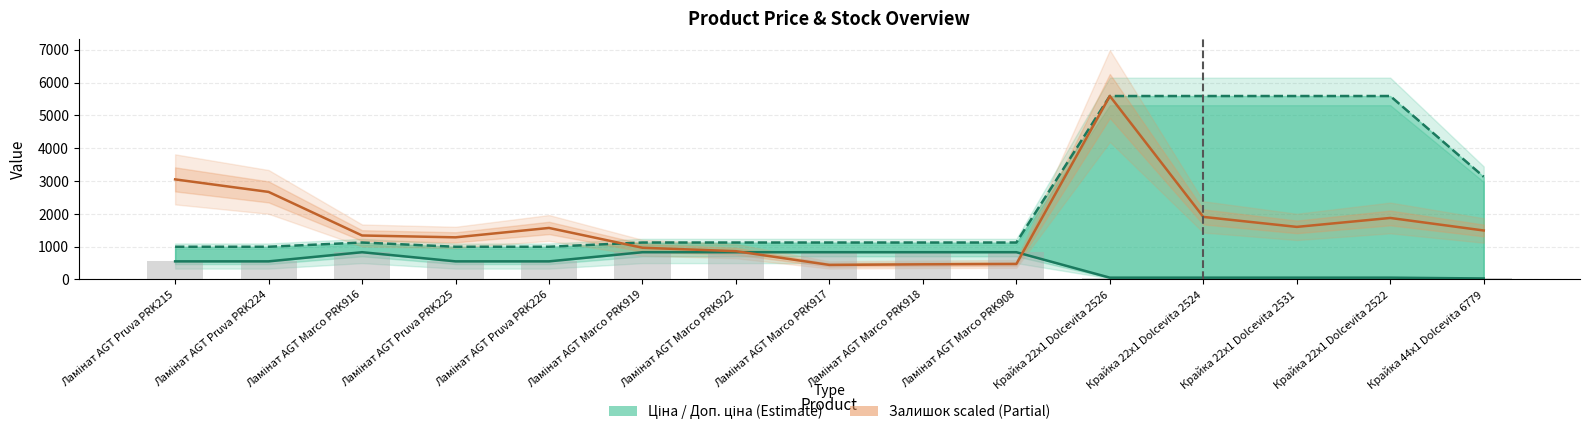

Which series changed the most between Ламінат AGT Pruva PRK224 and Крайка 22x1 Dolcevita 2531?

Доп. ціна